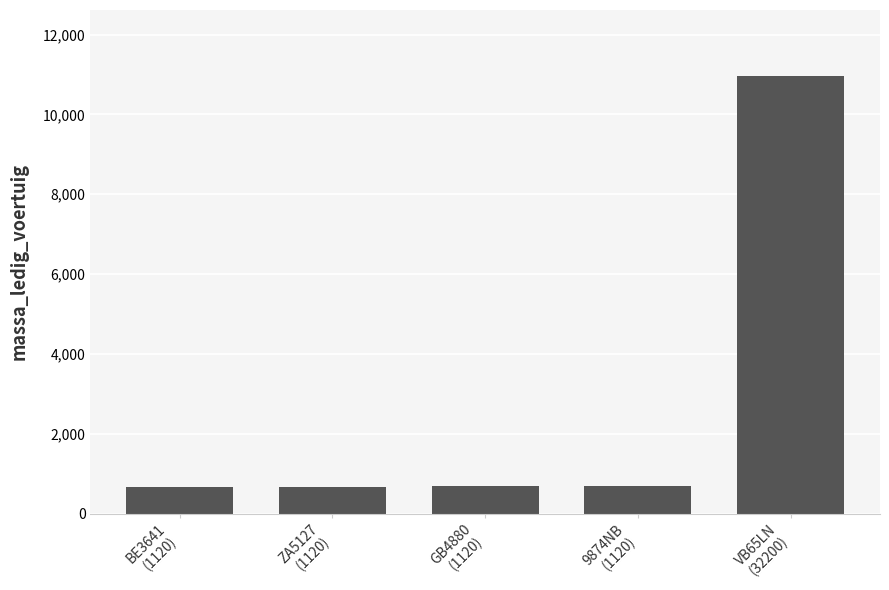

What is the minimum value shown in the chart?

660